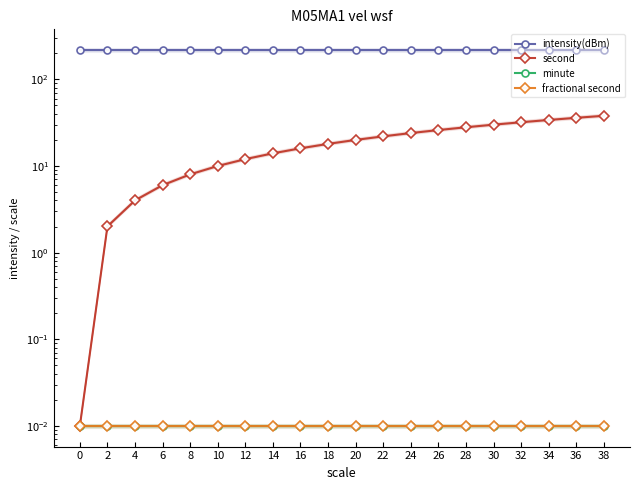

At how many categories does at least one series exceed 201?

20